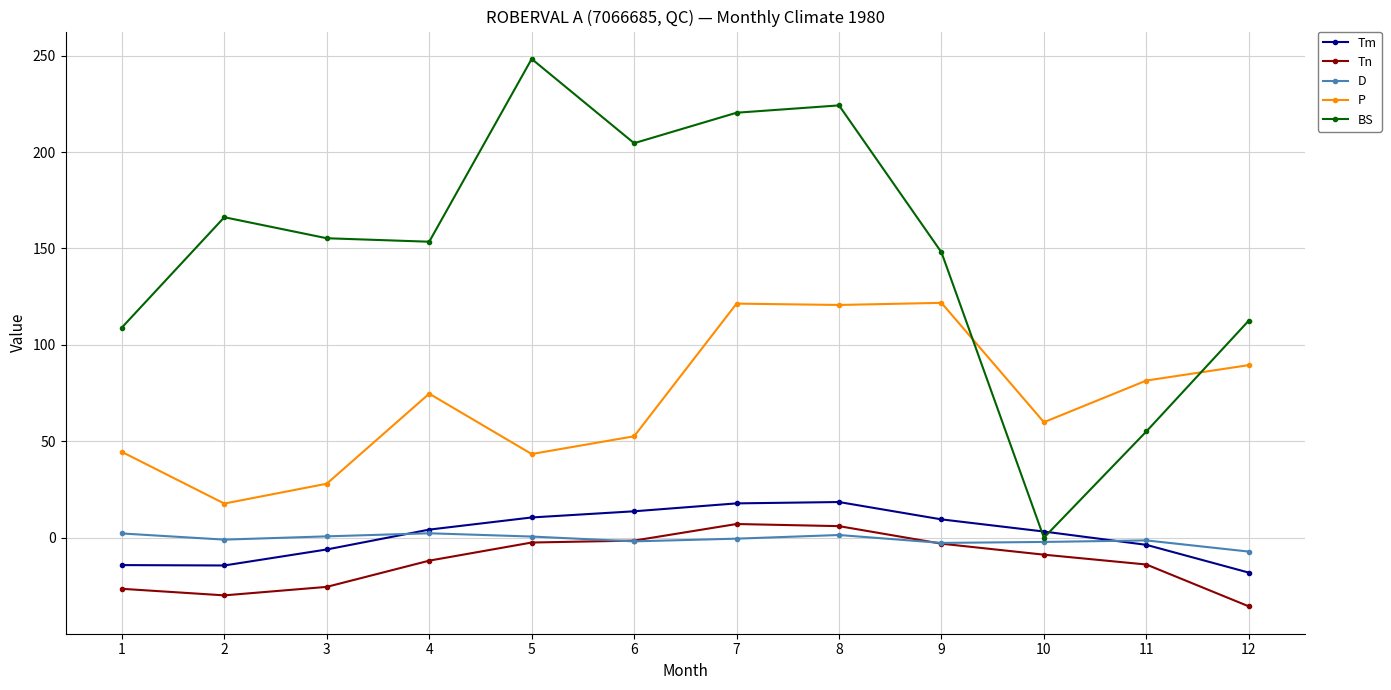

What is the average value of the Tm series?

1.7